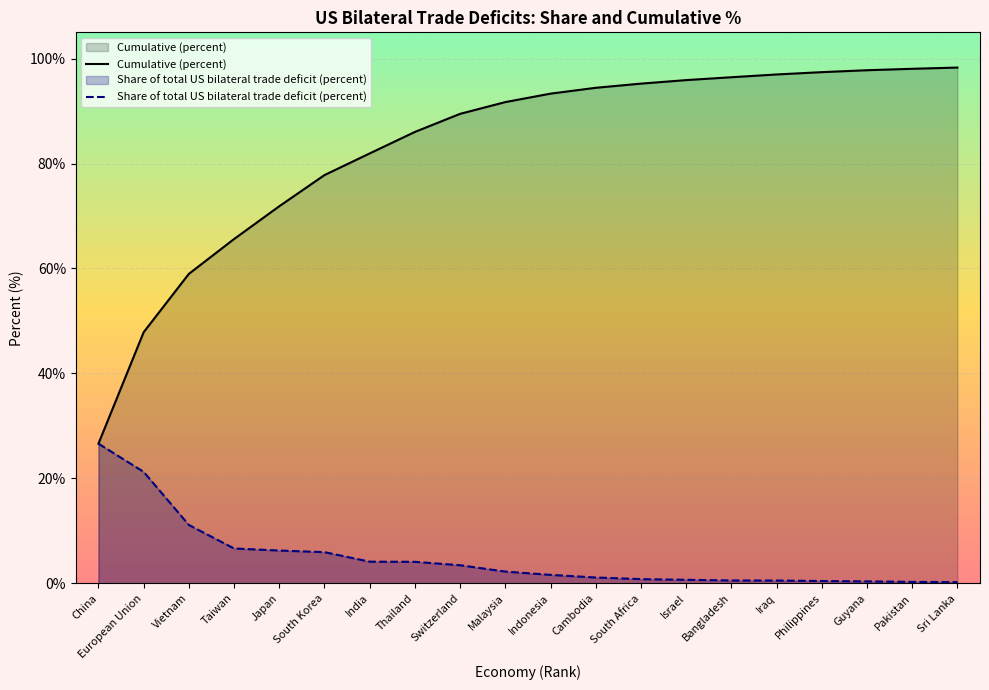

How many data points in Share of total US bilateral trade deficit (percent) are less than 2?

10